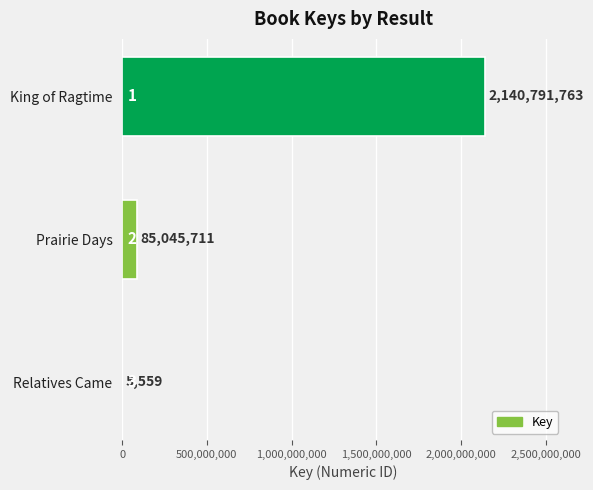

Where is the data nearest to the value 1070398661?

Prairie Days